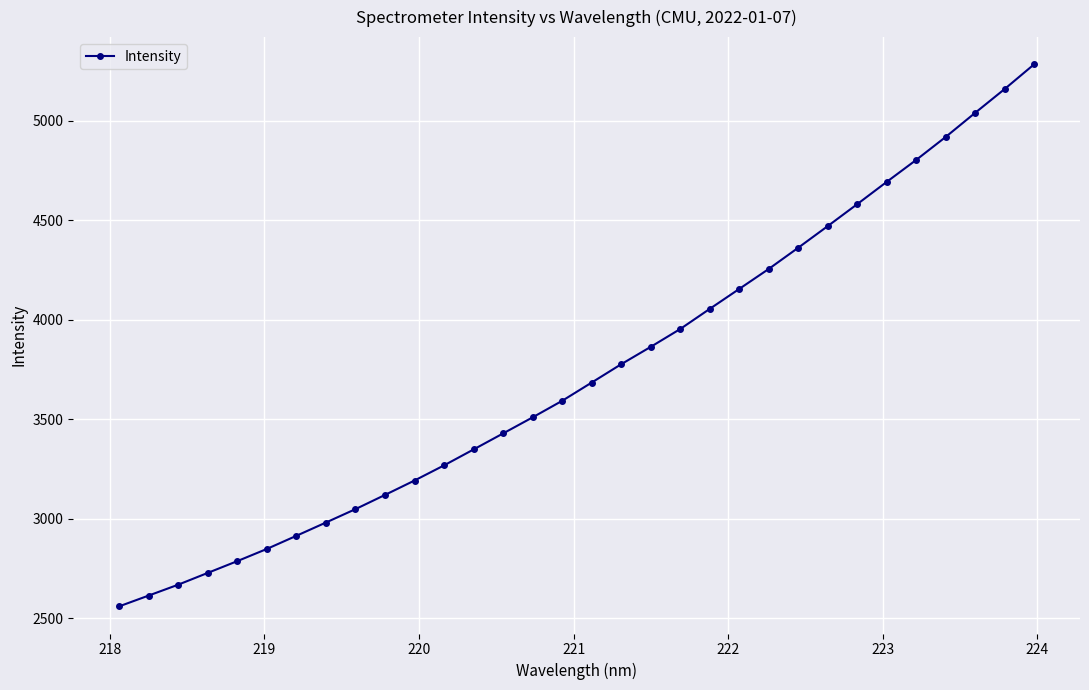

What is the greatest value displayed?

5285.2